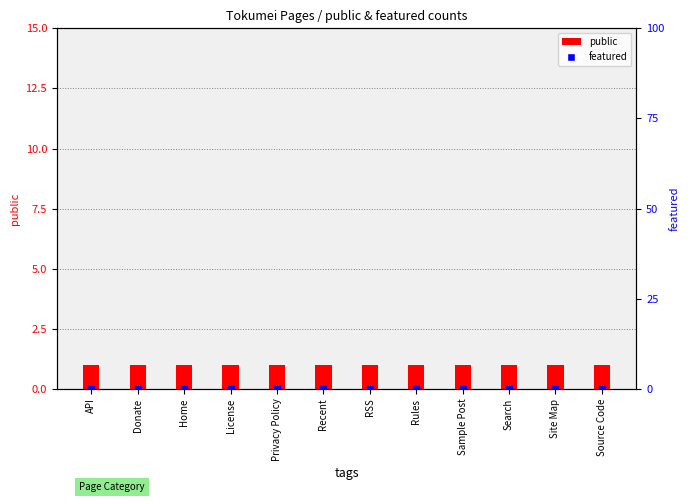

Which series contains the highest Y value?

public